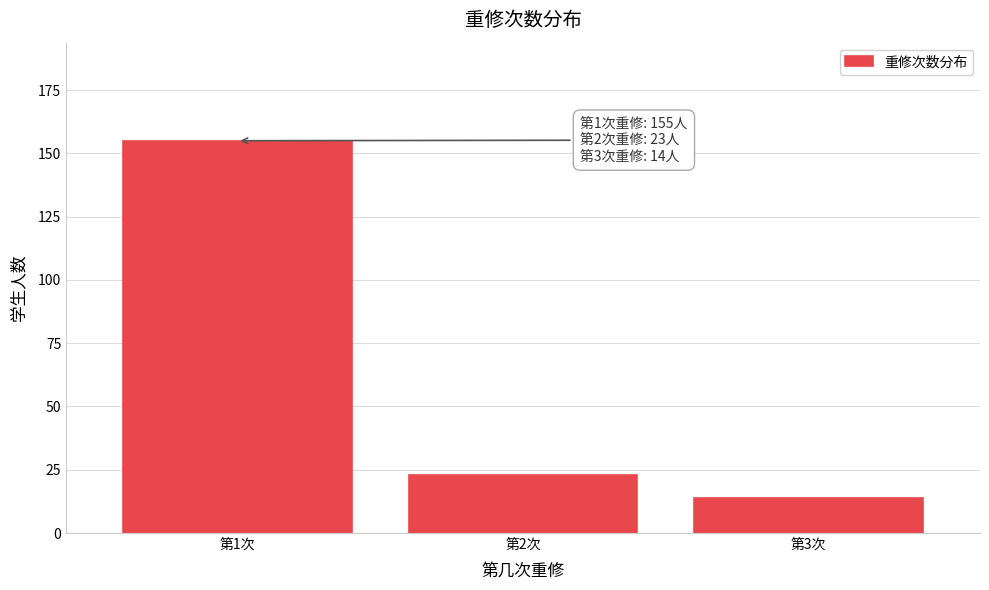

Reading left to right, what are all the values shown in this chart?

第1次=155	第2次=23	第3次=14